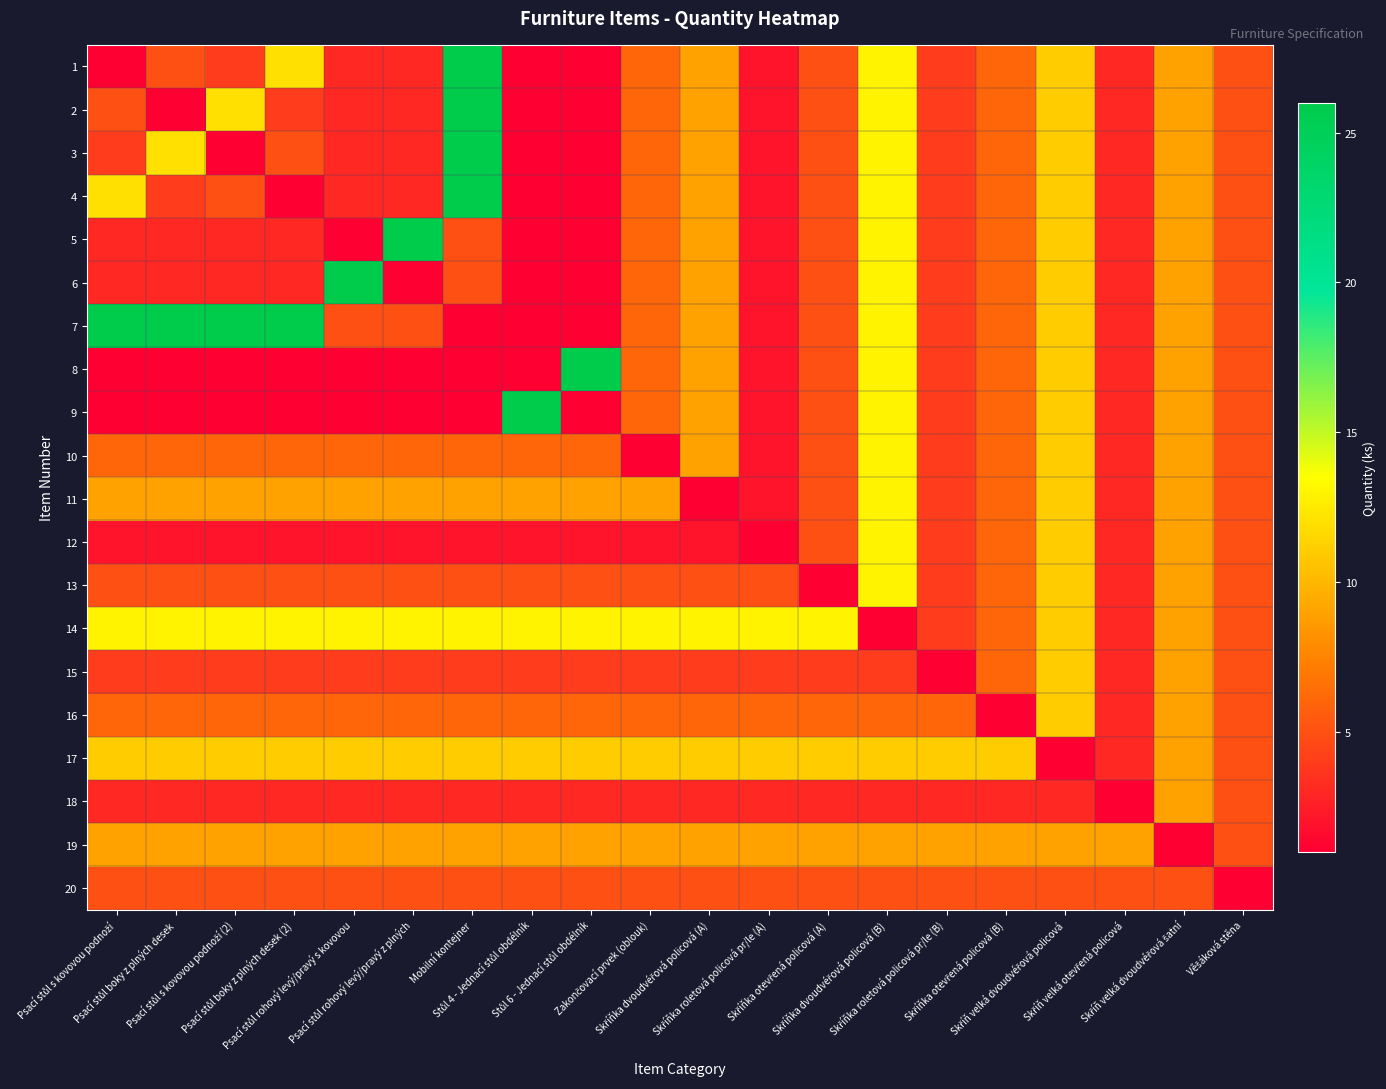

At Zakončovací prvek (oblouk), list the series in order from smallest to largest.

10, 12, 18, 15, 13, 20, 1, 2, 3, 4, 5, 6, 7, 8, 9, 16, 11, 19, 17, 14